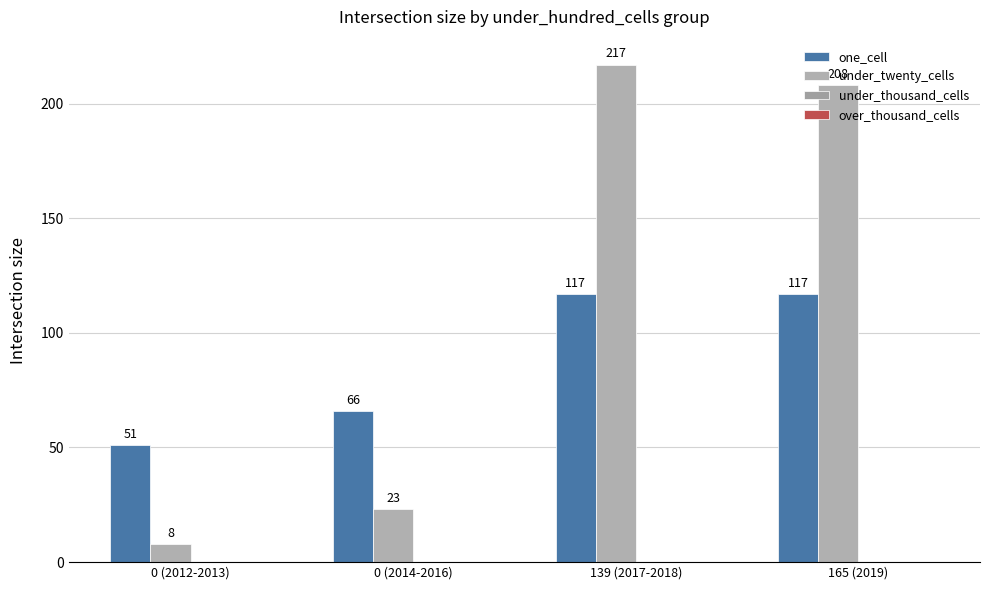

The value of one_cell at 0 (2014-2016) is 100. True or false?

False